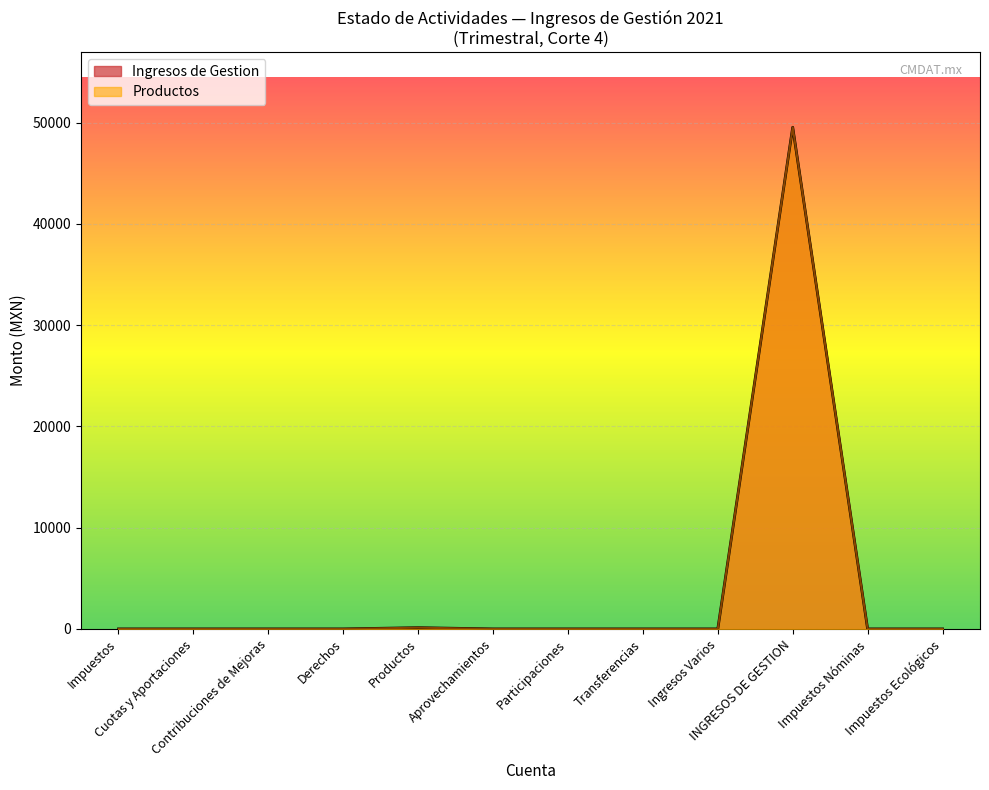

Does the chart display data point markers on the line(s)?

No